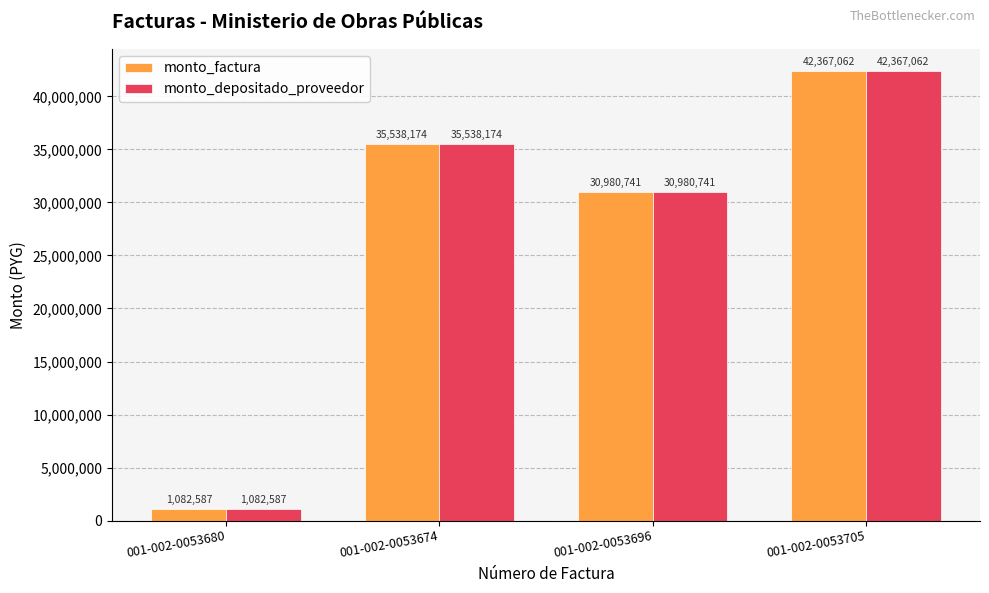

What is the difference between the monto_factura values at 001-002-0053680 and 001-002-0053674?

34455587